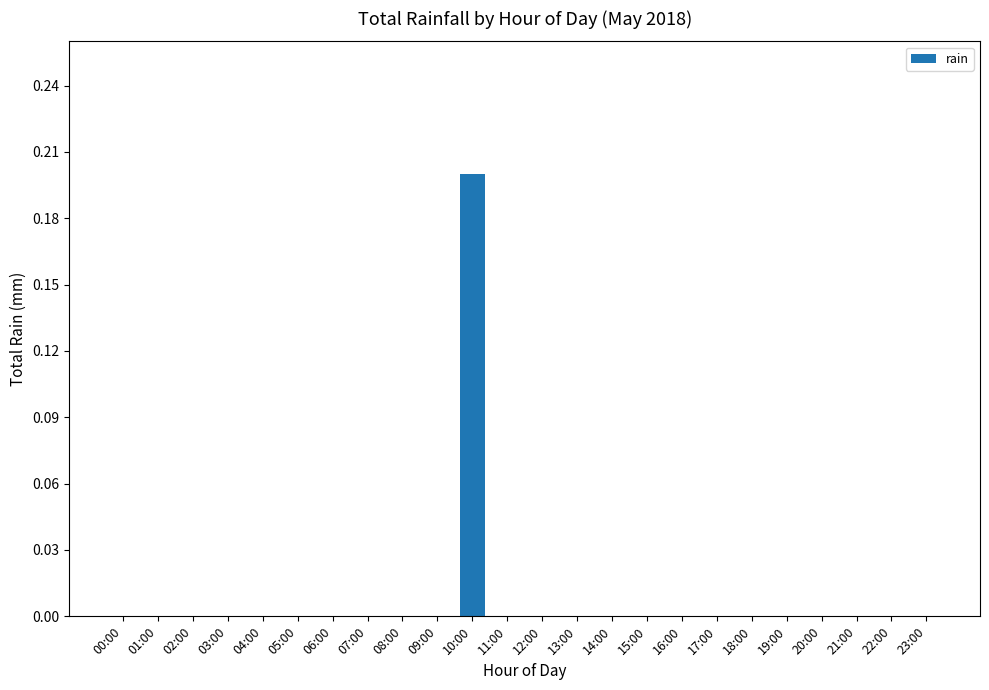

Is it true that the value at 08:00 is 0.1?

False